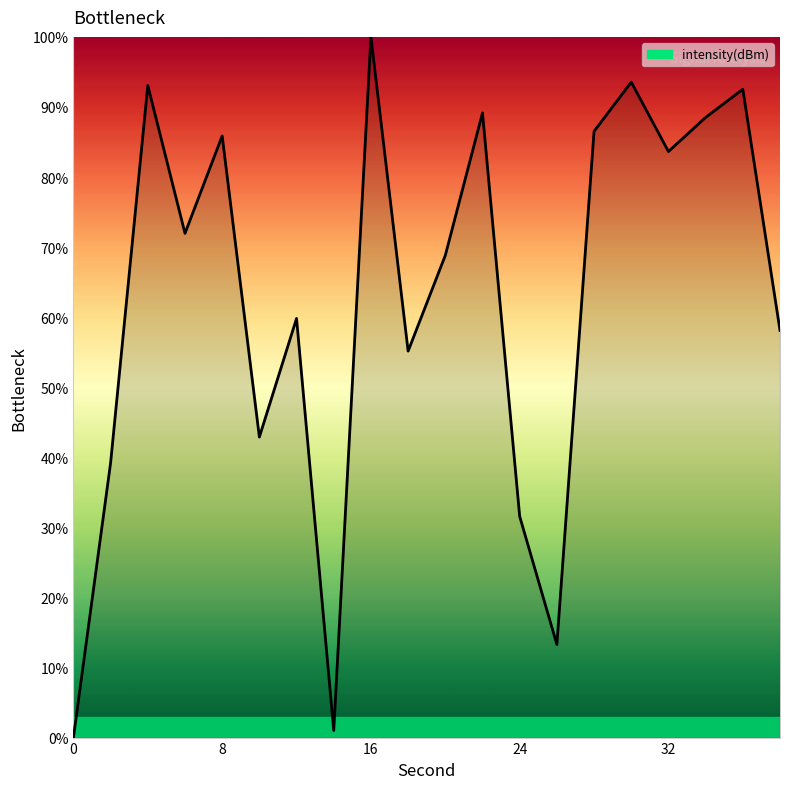

What is the maximum value shown in the chart?

100.0